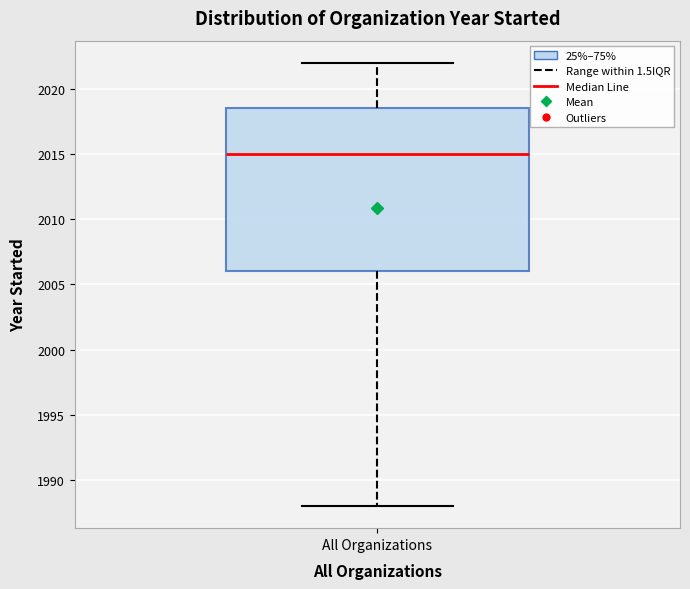

Where does the lower whisker of the box for All Organizations end on the y-axis? The values are not printed on the chart, so give them approximately, as read against the axis.

1988.0